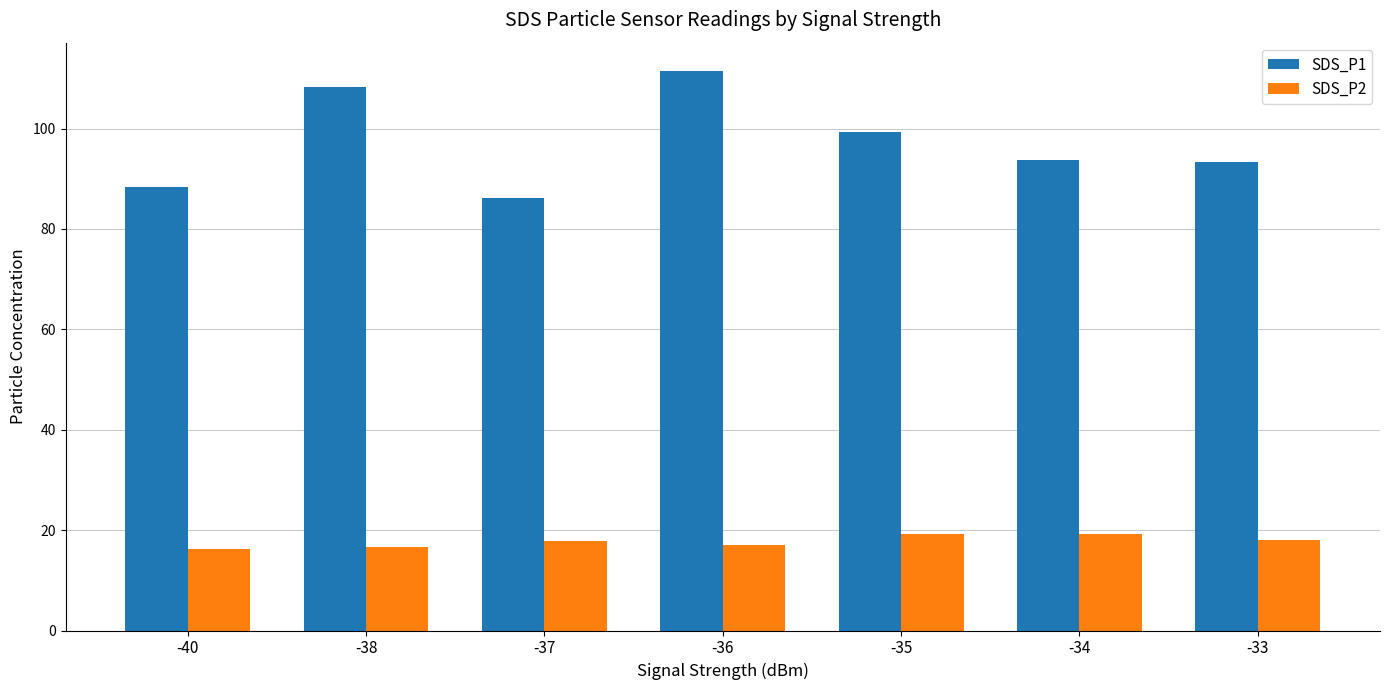

What is the difference between the SDS_P1 values at -34 and -33?

0.5